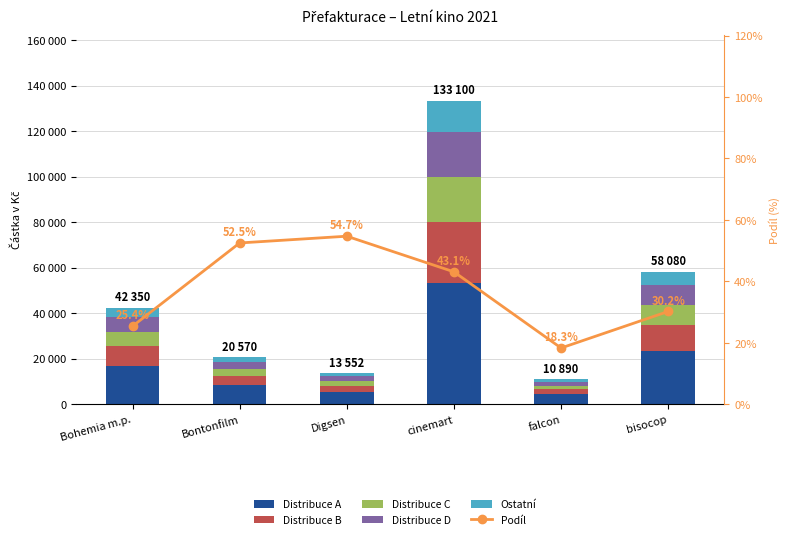

List the series in order of their peak value, lowest first.

Podíl, Ostatní, Distribuce C, Distribuce D, Distribuce B, Distribuce A